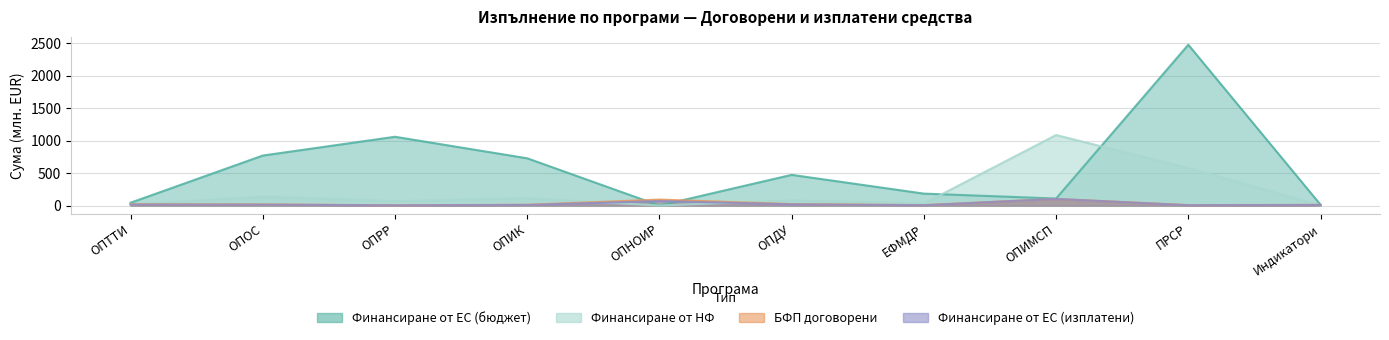

Between which two adjacent categories do Финансиране от ЕС (изплатени) and Финансиране от НФ first intersect?

ОПИК and ОПНОИР